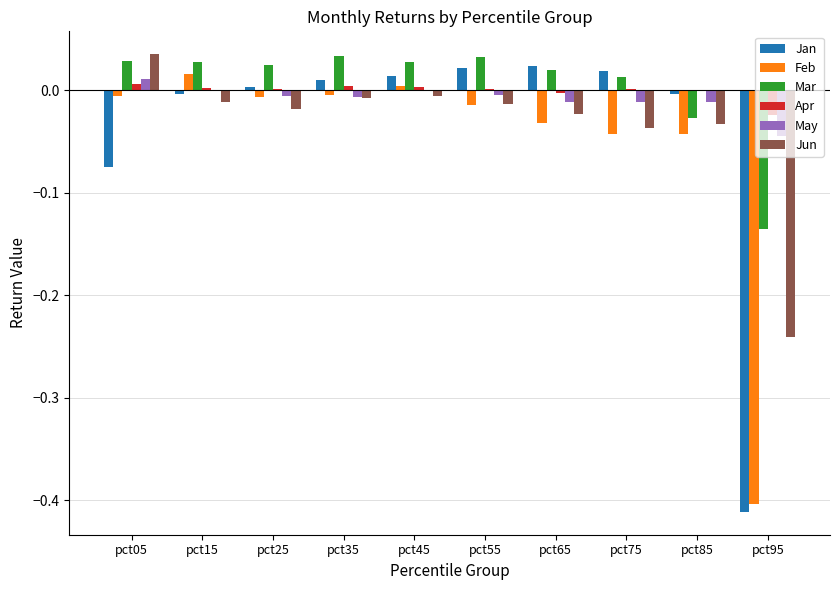

Which series changed the most between pct05 and pct45?

Jan